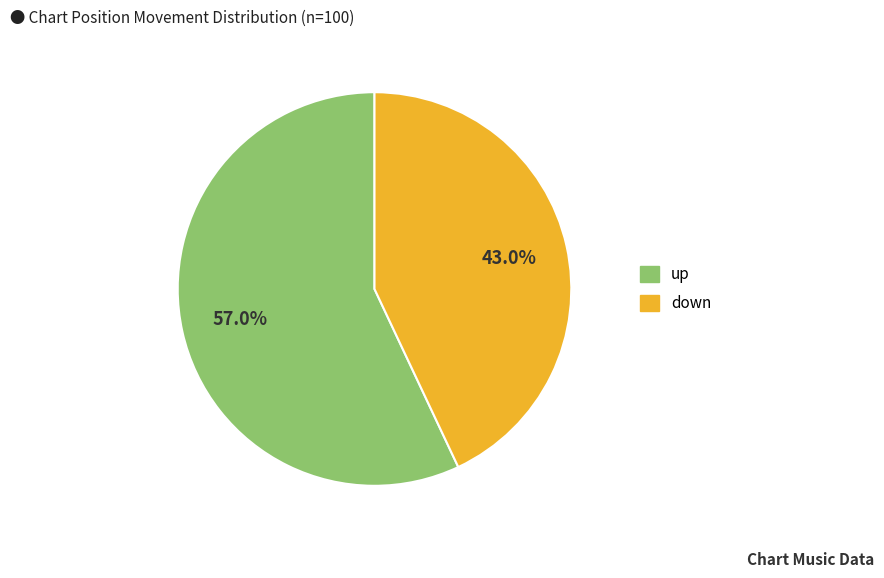

Combined, do down and up account for over 50%?

Yes